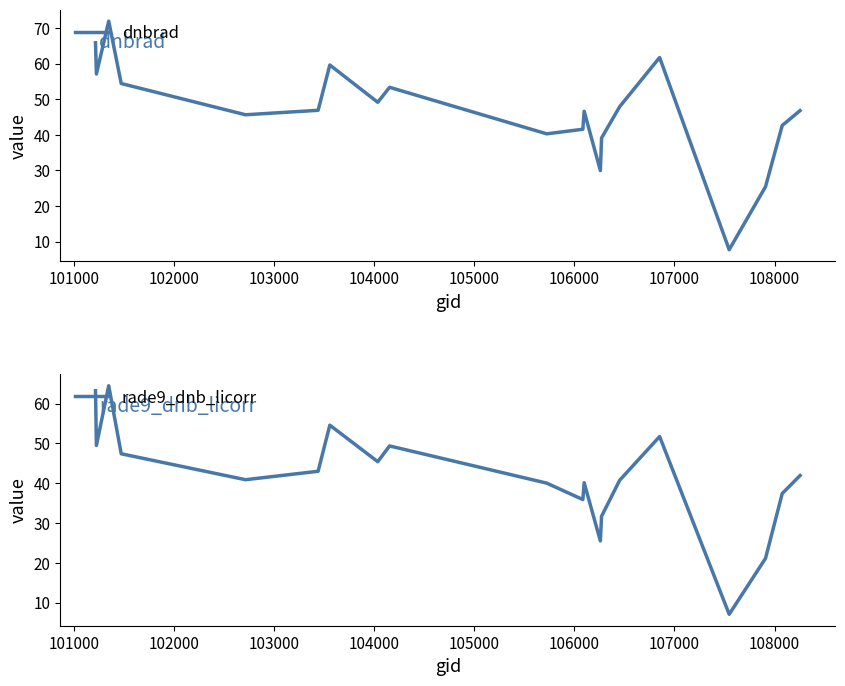

In dnbrad, how many points are lower than both neighbors (excluding endpoints)?

6